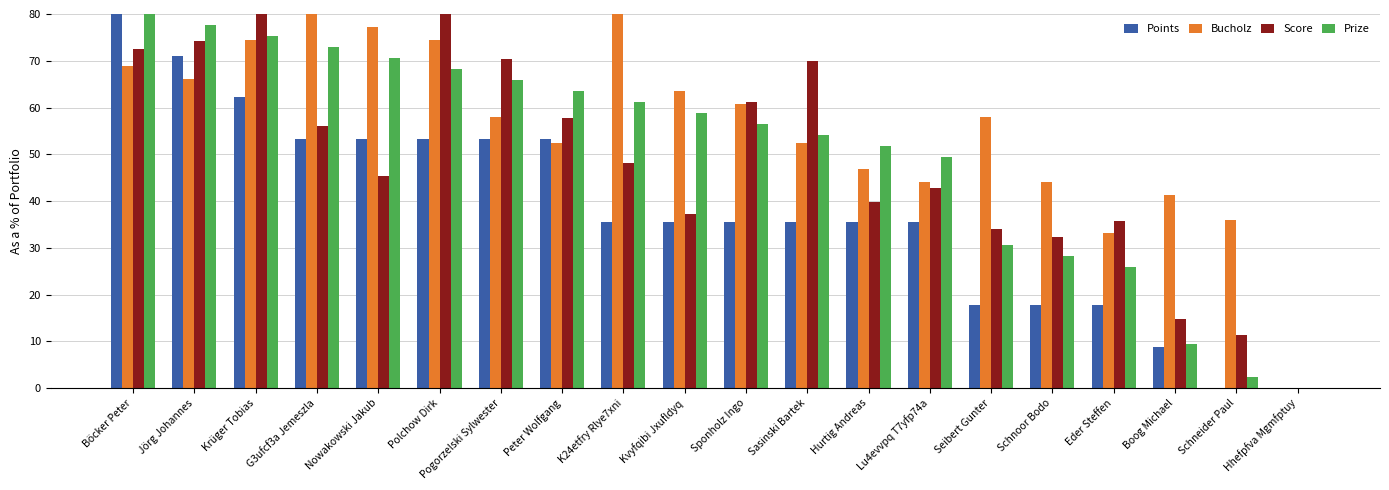

Read the Bucholz value at Seibert Gunter.

57.9